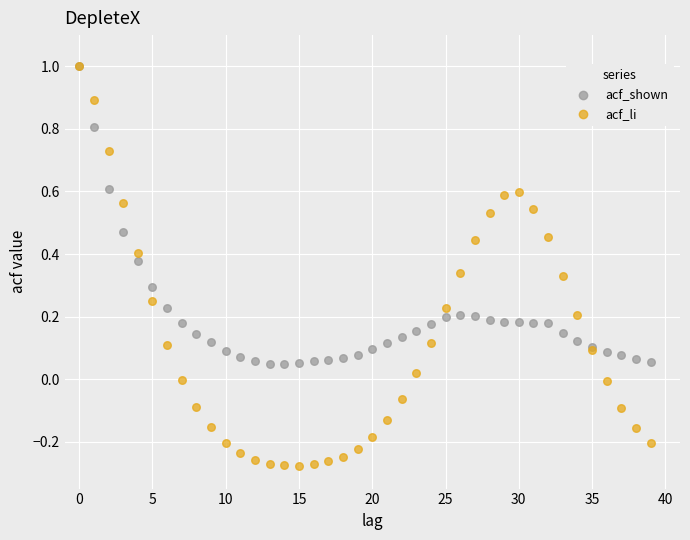

What are all the series names shown in the legend?

acf_shown, acf_li